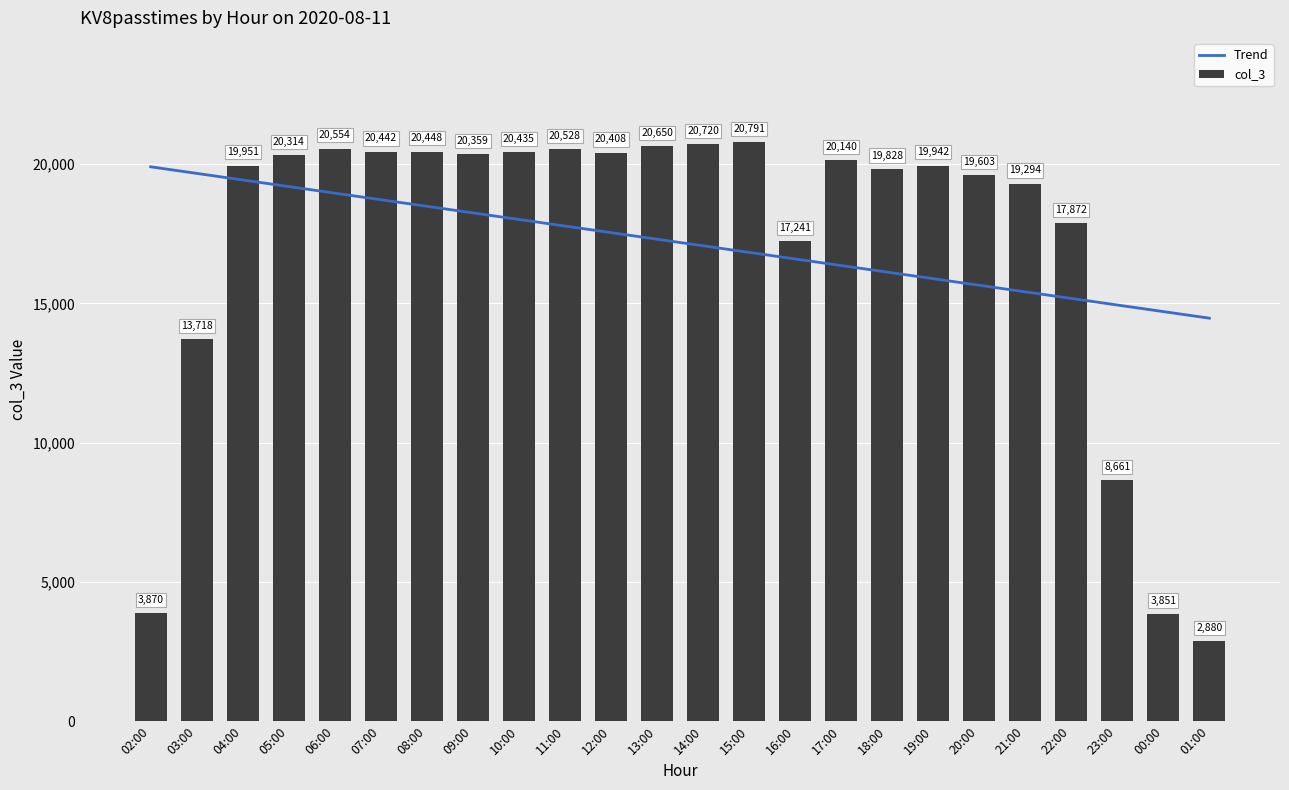

Which series changed the most between 23:00 and 00:00?

col_3